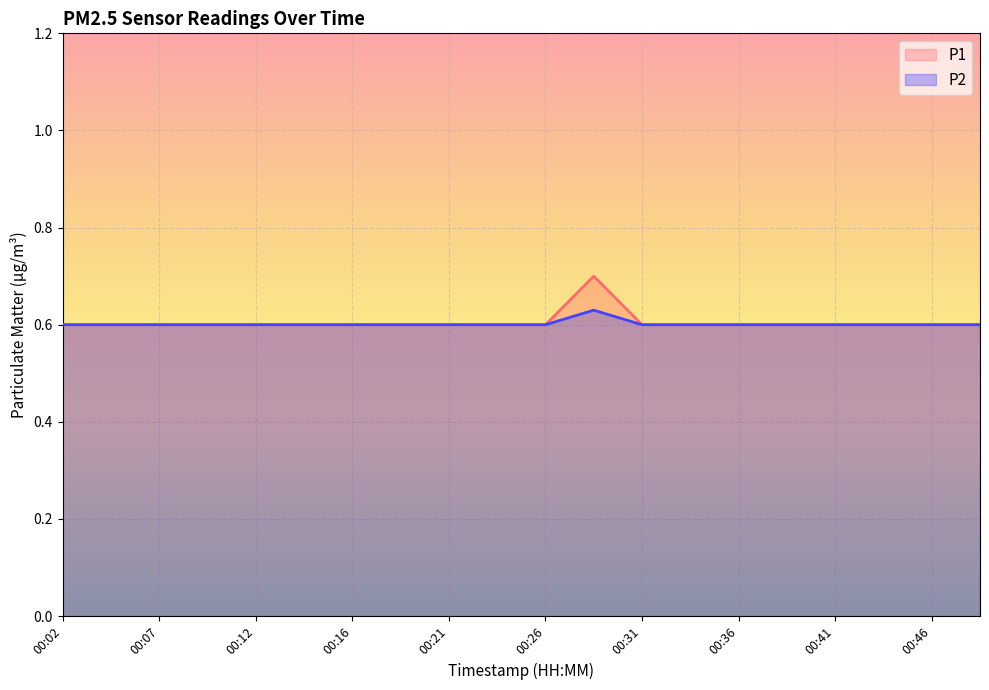

Count the P1 values in the range 0 to 1.

20